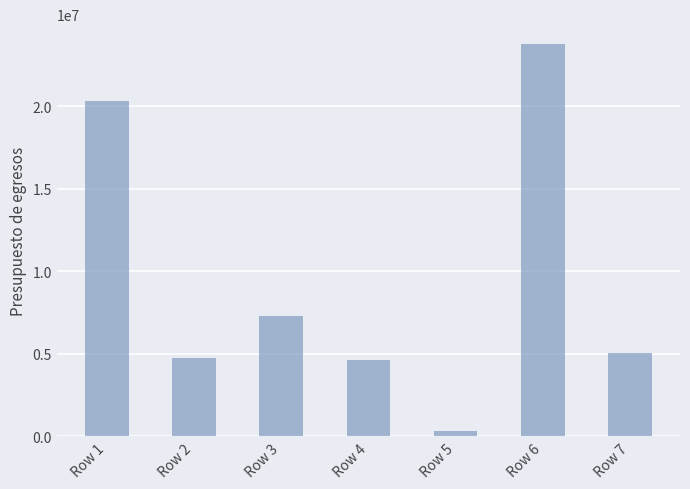

How many data points are less than 5073923?

3